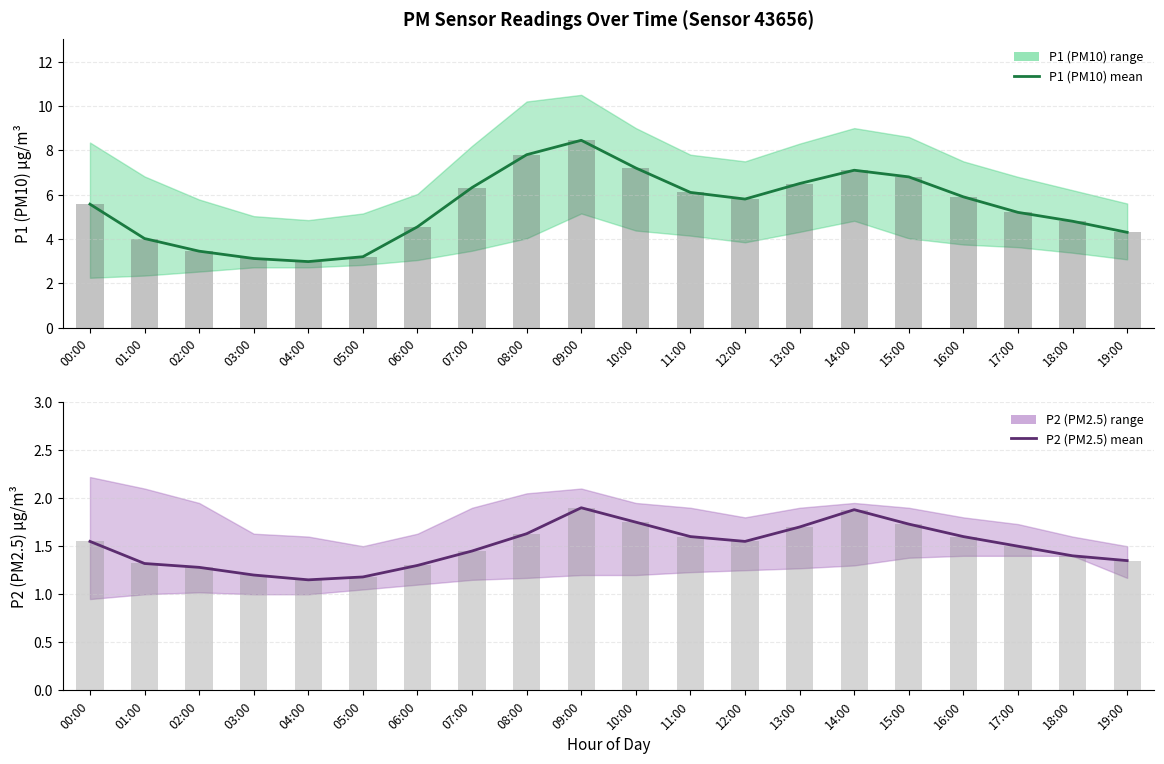

What is the value of the P1 bar bar at the 18th from the left?

5.2